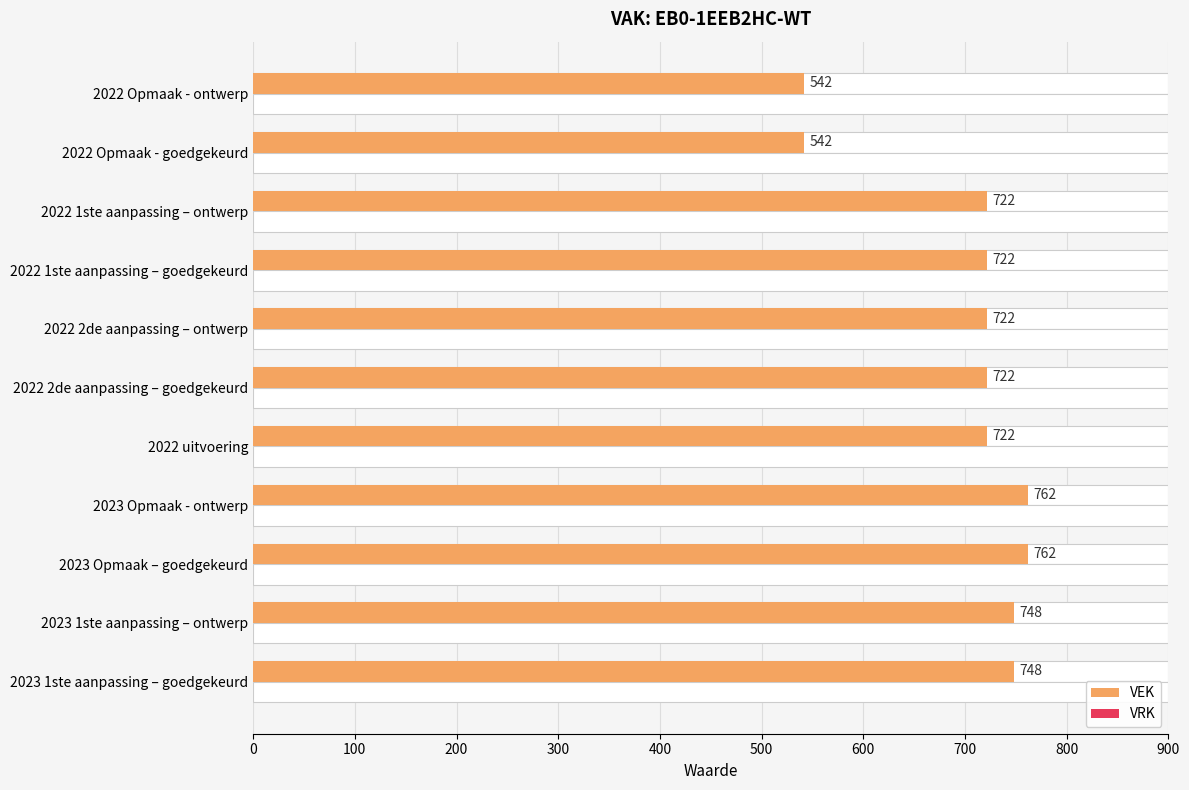

Between 100 and 600, which series saw the biggest shift?

VEK